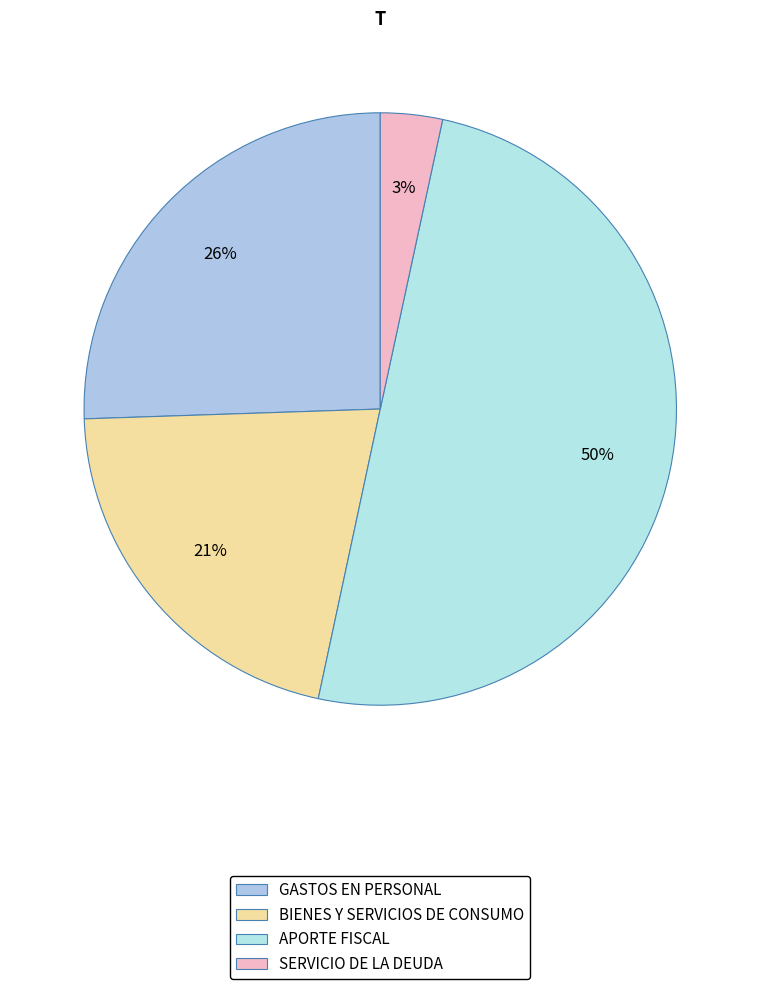

What is the smallest slice in the pie chart?

SERVICIO DE LA DEUDA